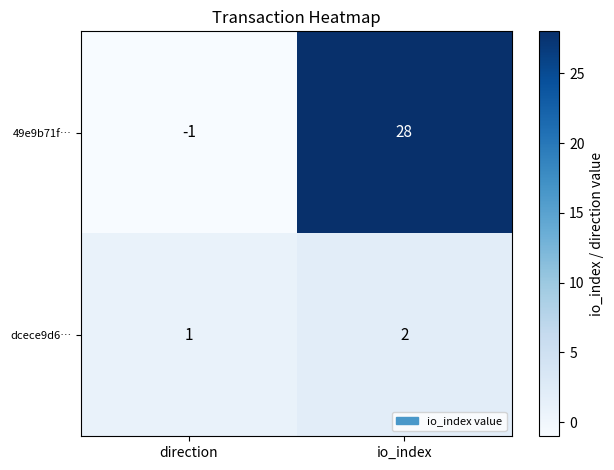

Which series has the largest total across all categories?

49e9b71f…